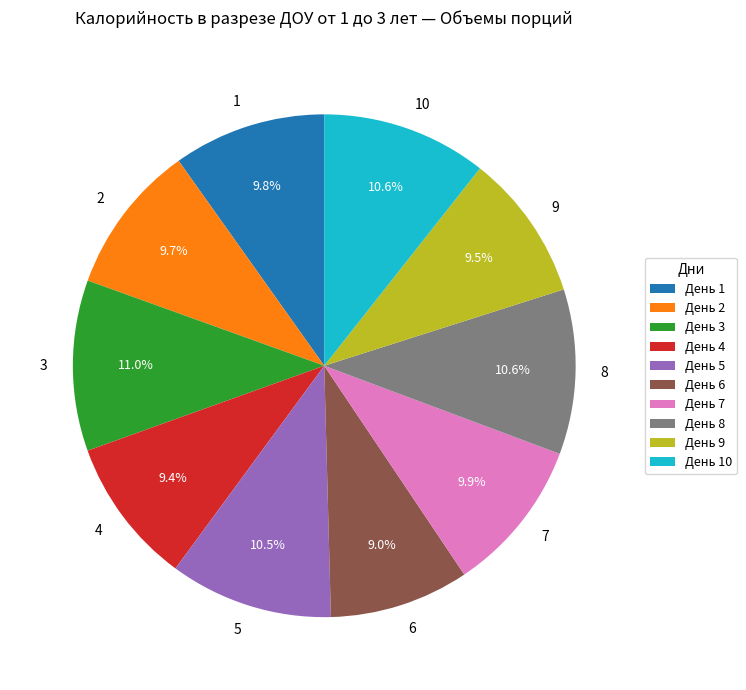

Does any single category account for the majority?

No